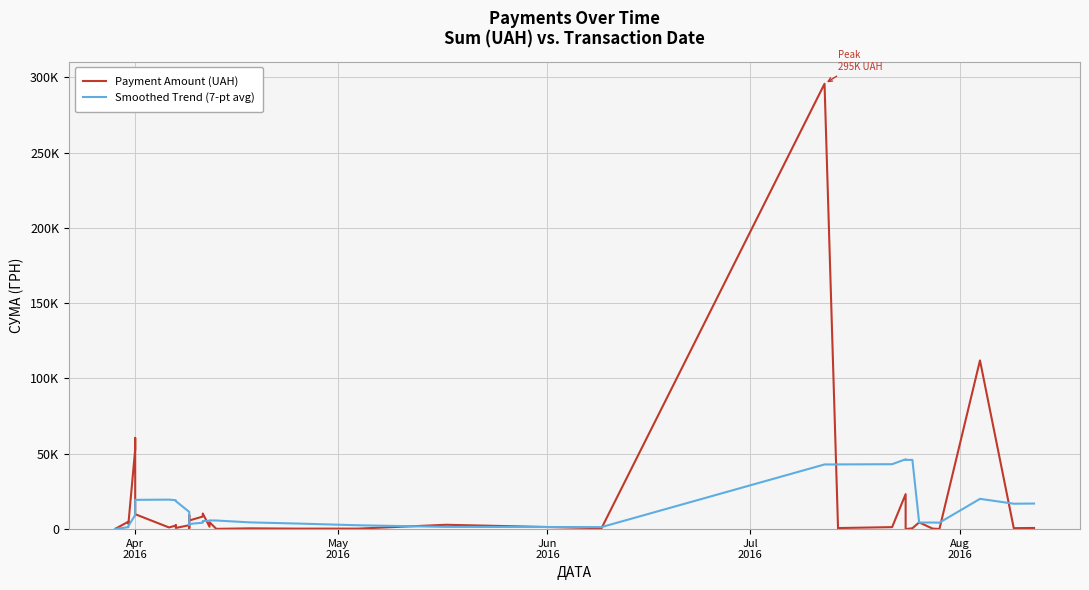

How many times do Smoothed Trend (7-pt avg) and Payment Amount (UAH) cross each other?

13